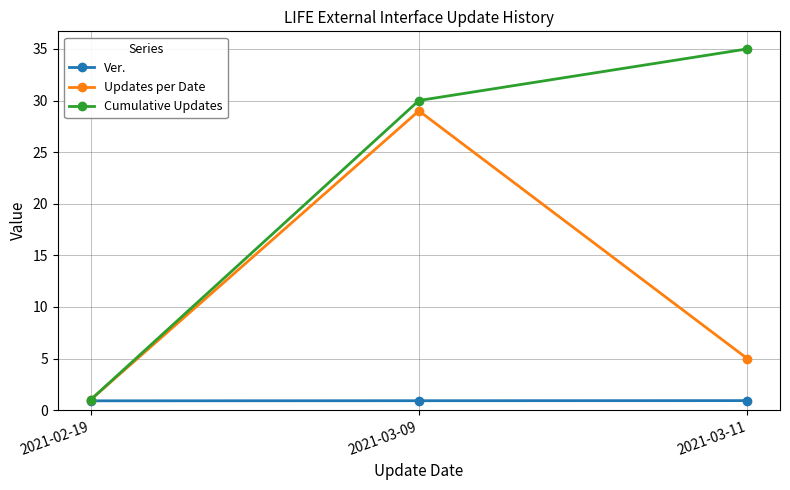

Which series has the largest total across all categories?

Cumulative Updates